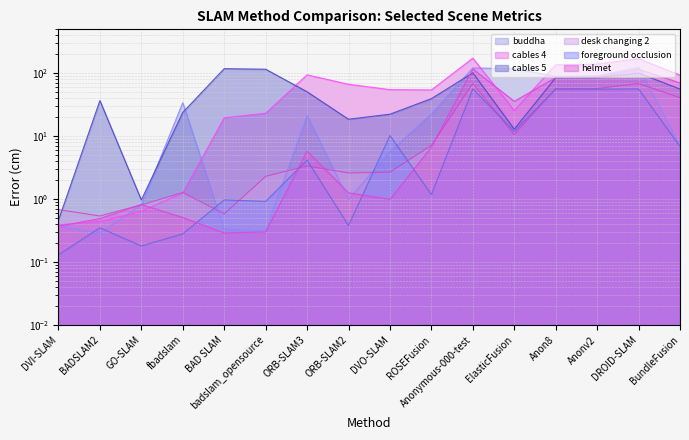

How many lines are shown in the chart?

6